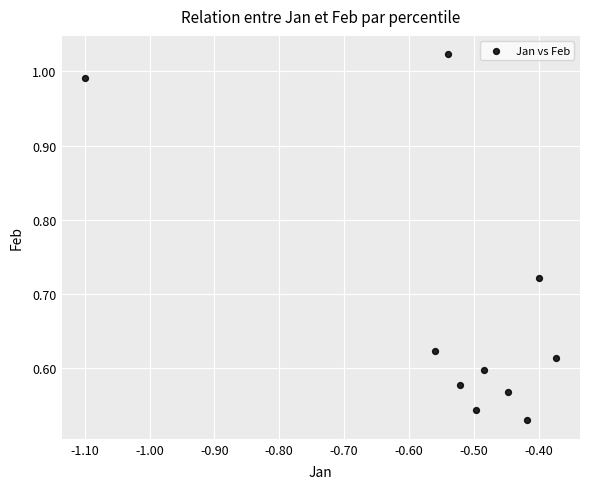

How many points are shown in the scatter plot?

10